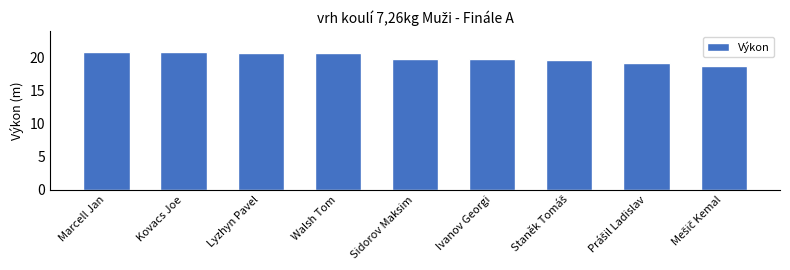

What is the minimum value shown in the chart?

18.8